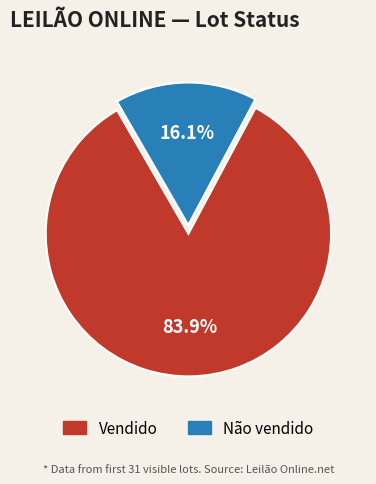

What percentage is the Não vendido slice, to the nearest percent?

16%